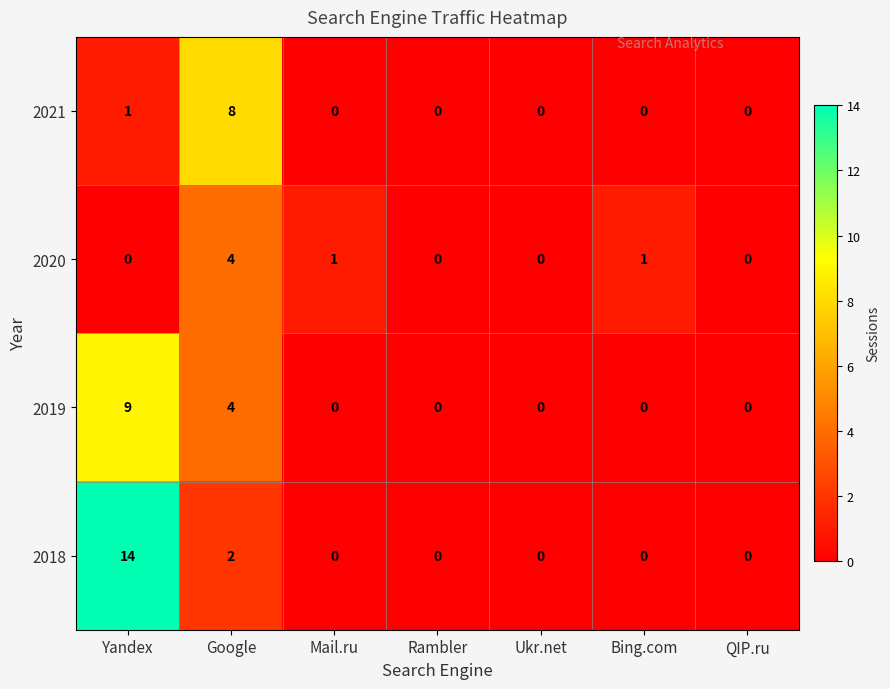

At which category does the chart reach its peak across all series?

Yandex